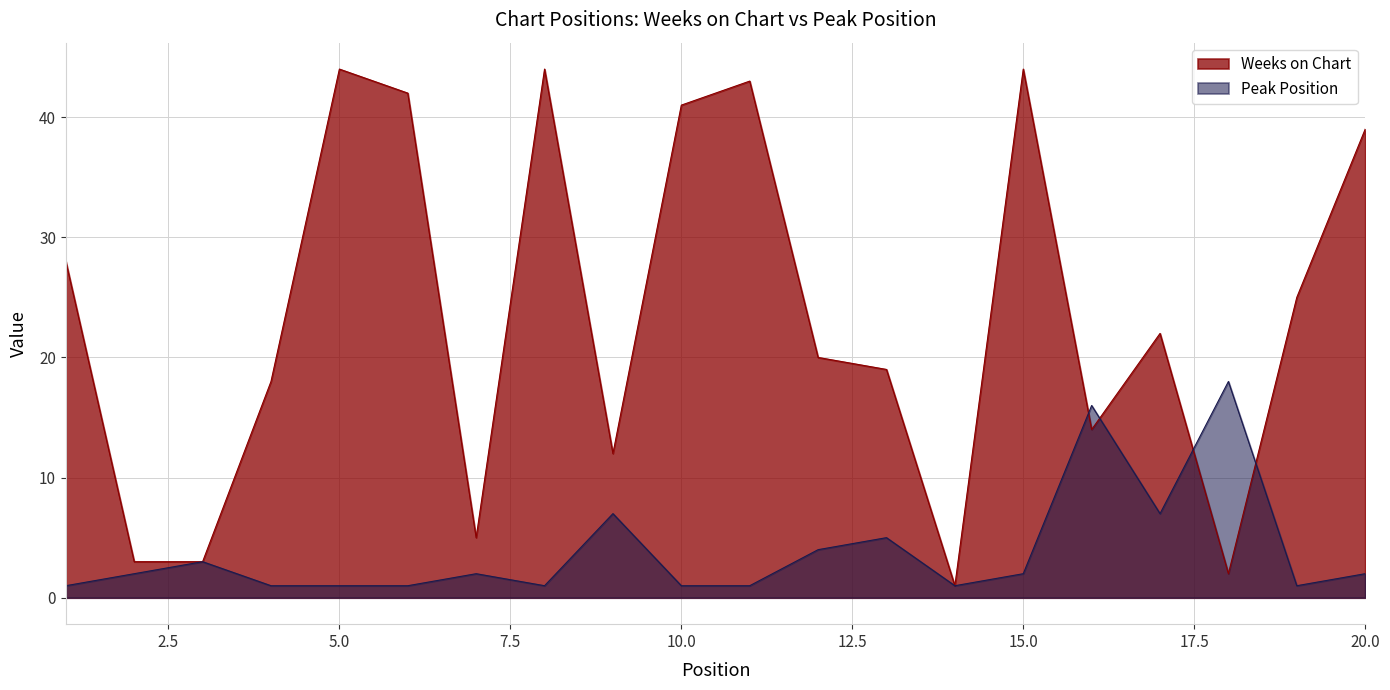

What is the approximate value of Peak Position at 13?

5